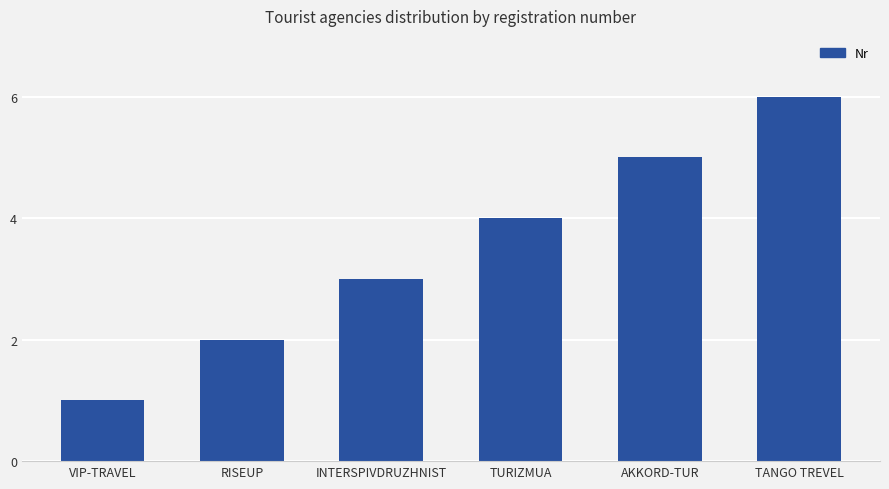

Between VIP-TRAVEL and RISEUP, which is larger?

RISEUP